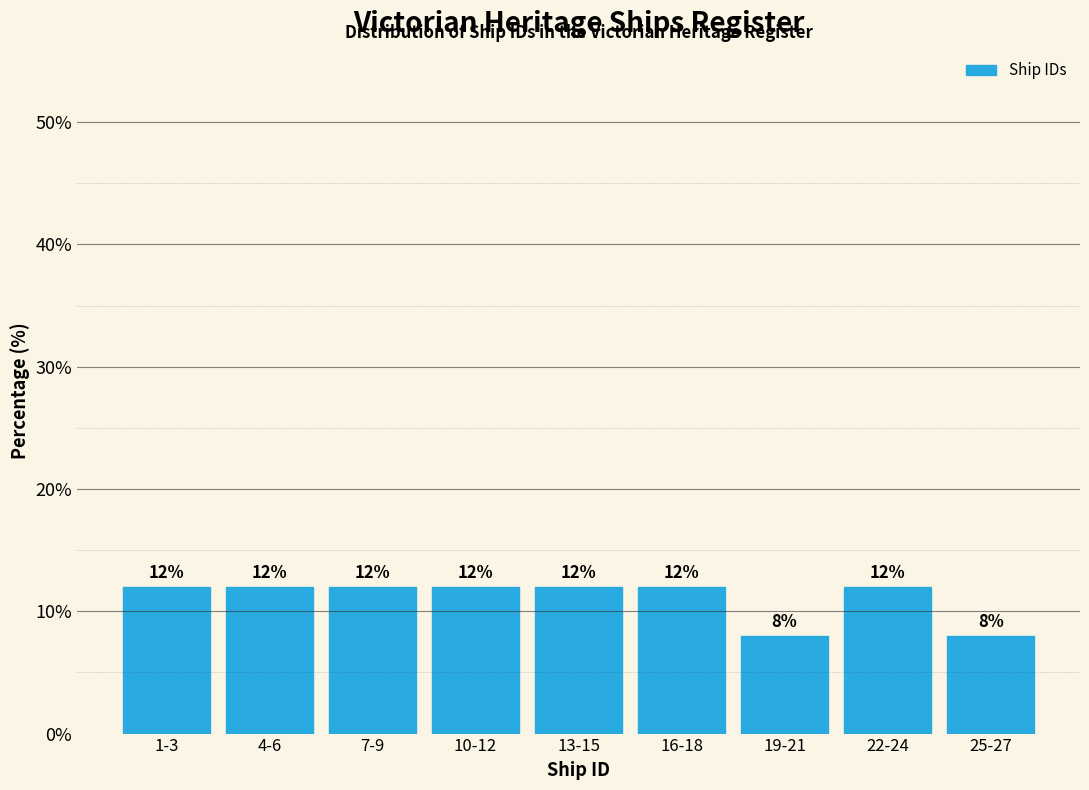

Reading right to left, transcribe all the data shown in this chart.

8	12	8	12	12	12	12	12	12